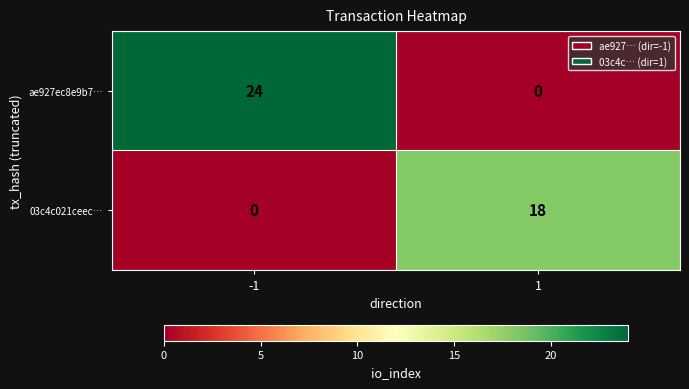

Reading left to right, what are all the values shown in this chart?

ae927ec8e9b7…: -1=24	1=0
03c4c021ceec…: -1=0	1=18